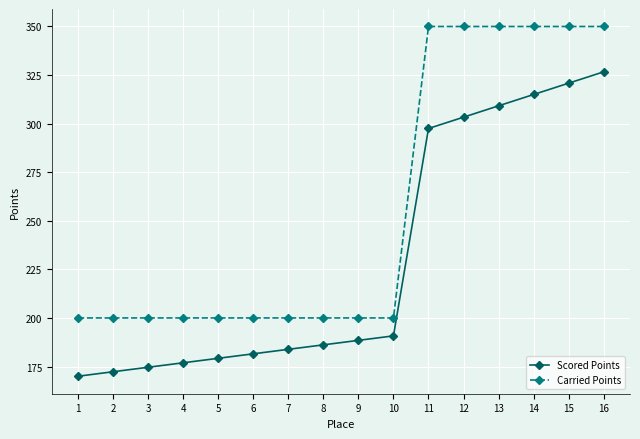

What is the difference between the maximum and second lowest values in the Carried Points series?

150.0